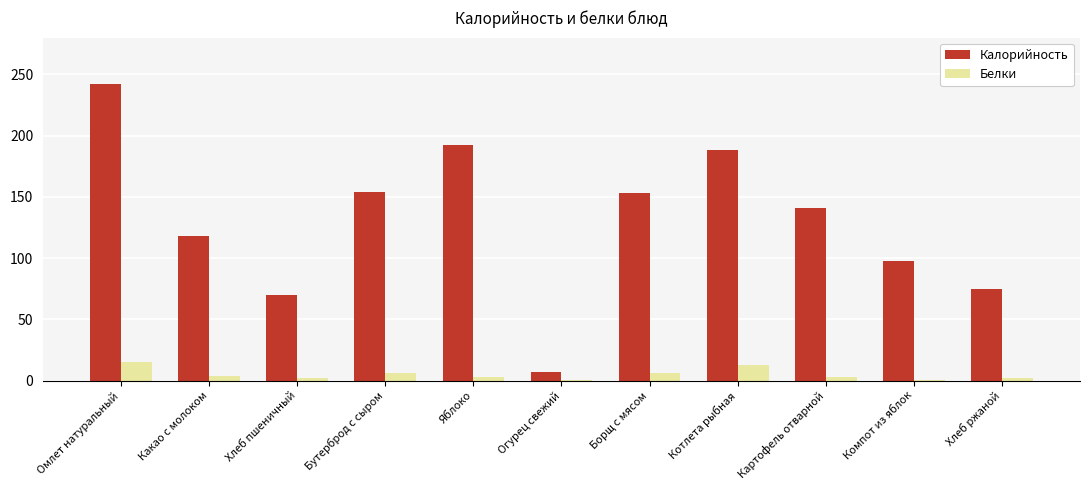

Which series has the largest total across all categories?

Калорийность